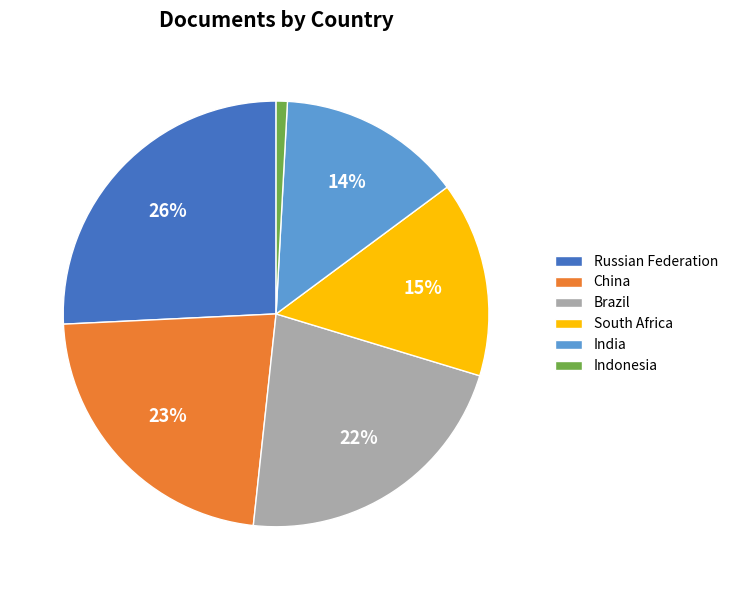

True or false: Indonesia accounts for 6% of the total.

False